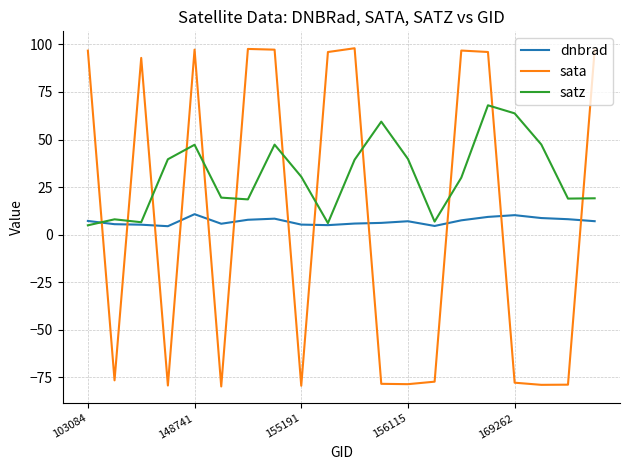

True or false: satz has more than 0 points higher than both neighbors.

True